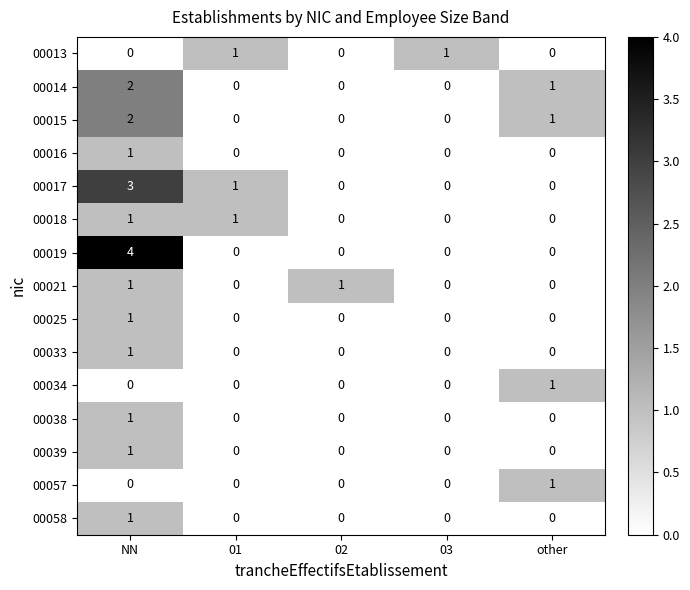

True or false: 00013 has a value of 1 at other.

False